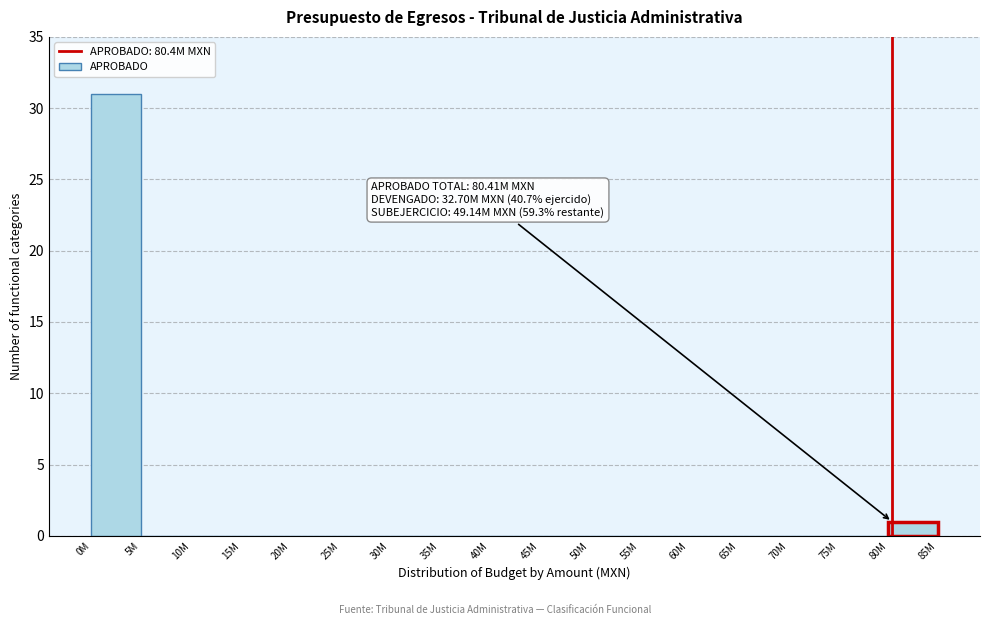

Reading left to right, list all the values displayed in this chart.

0M=31	5M=0	10M=0	15M=0	20M=0	25M=0	30M=0	35M=0	40M=0	45M=0	50M=0	55M=0	60M=0	65M=0	70M=0	75M=0	80M=1